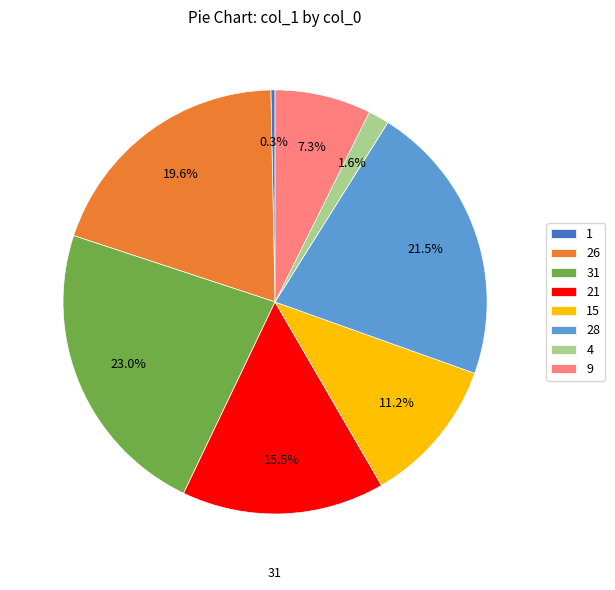

Is 1 the majority of the pie?

No